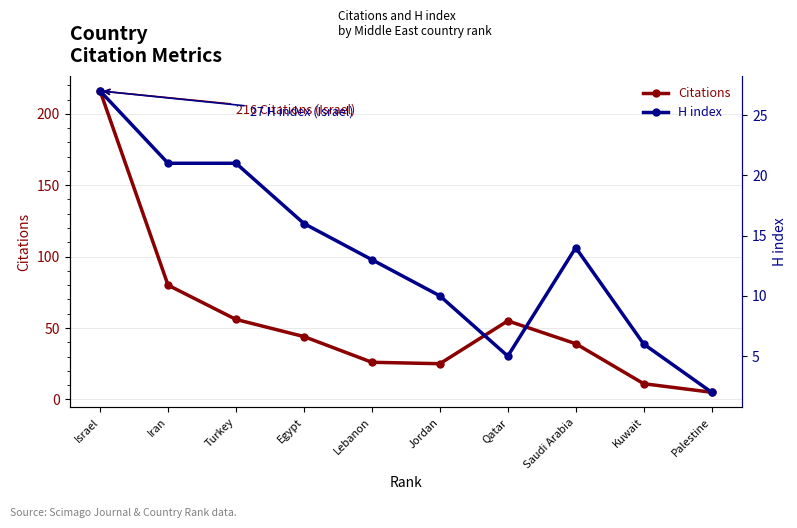

True or false: H index has a value of 28 at Egypt.

False